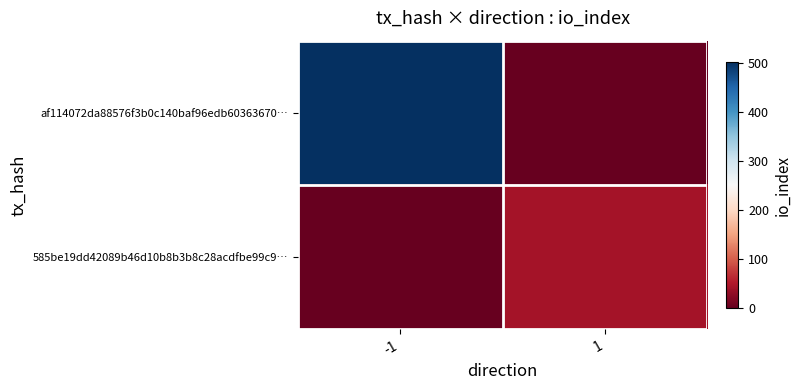

Reading right to left, extract all data points from this chart.

af114072da88576f3b0c140baf96edb60363670…: 1=0	-1=501
585be19dd42089b46d10b8b3b8c28acdfbe99c9…: 1=42	-1=0